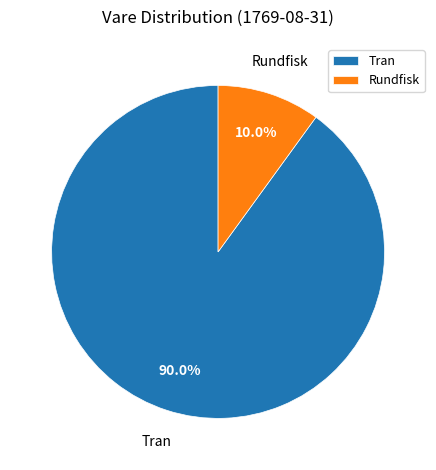

Which has a higher value, Rundfisk or Tran?

Tran